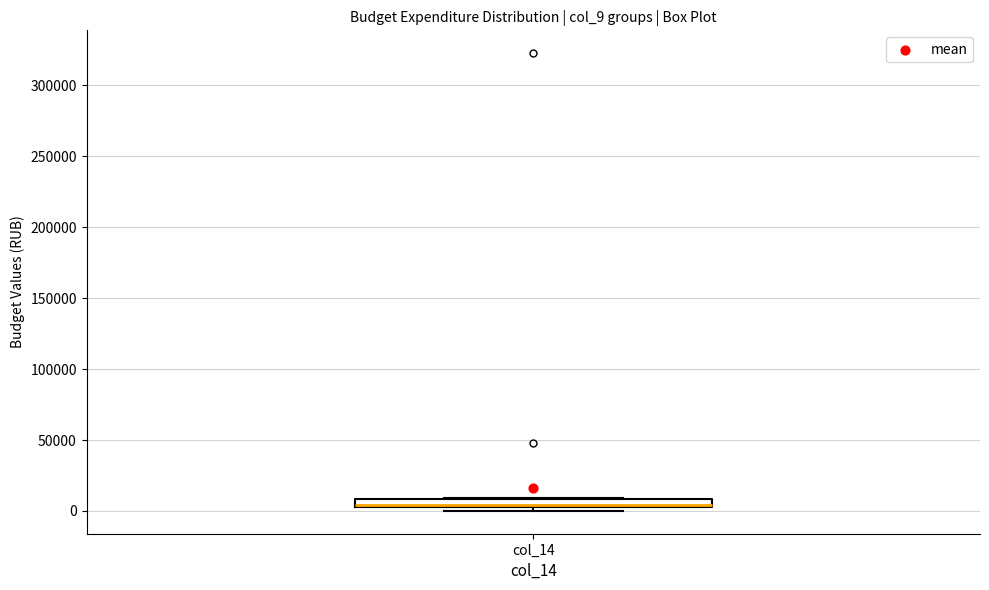

Where is the lower edge of the box for col_14 on the y-axis? The values are not printed on the chart, so give them approximately, as read against the axis.

5000